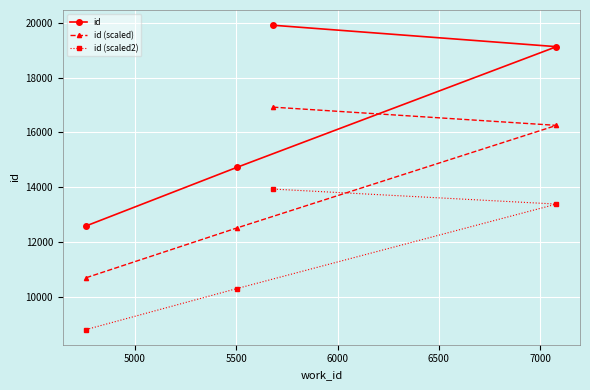

True or false: id (scaled) and id (scaled2) intersect in this chart.

False